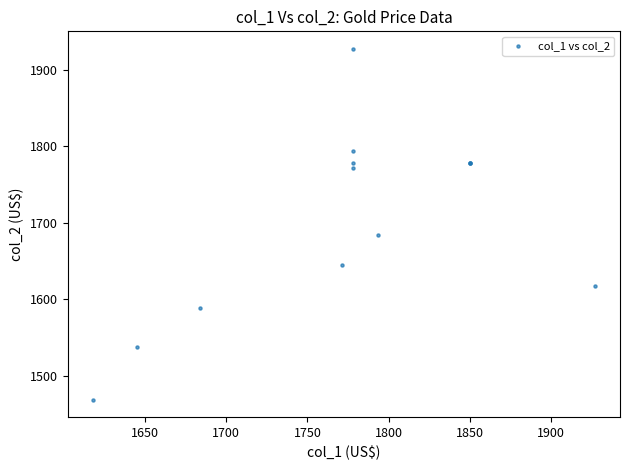

What Y value in the scatter plot is closest to 1698?

1683.5